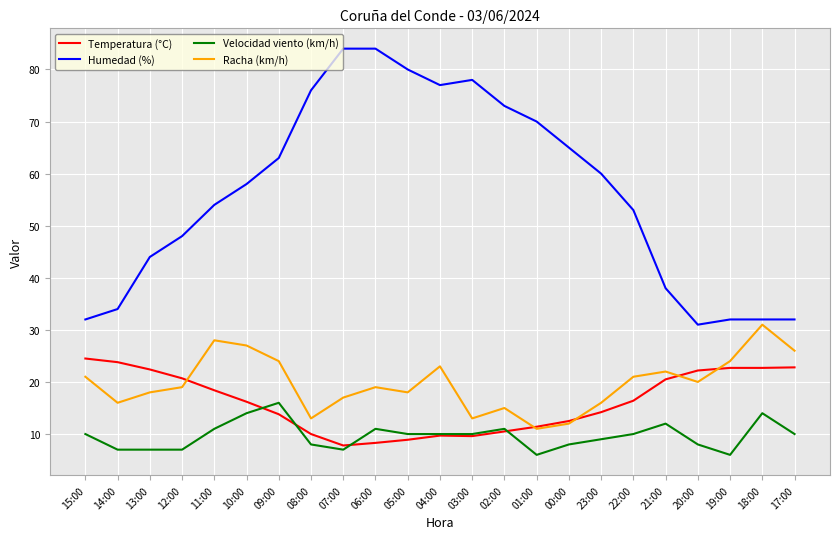

What is the difference between the second highest and minimum values in the Temperatura (°C) series?

16.0